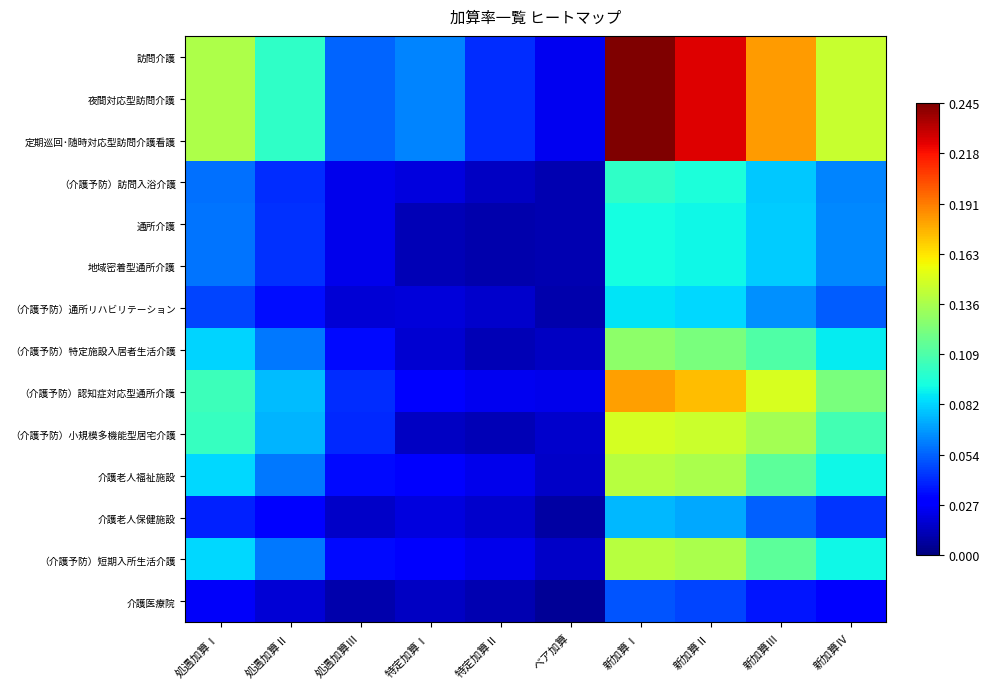

At which category does the chart reach its peak across all series?

新加算Ⅰ